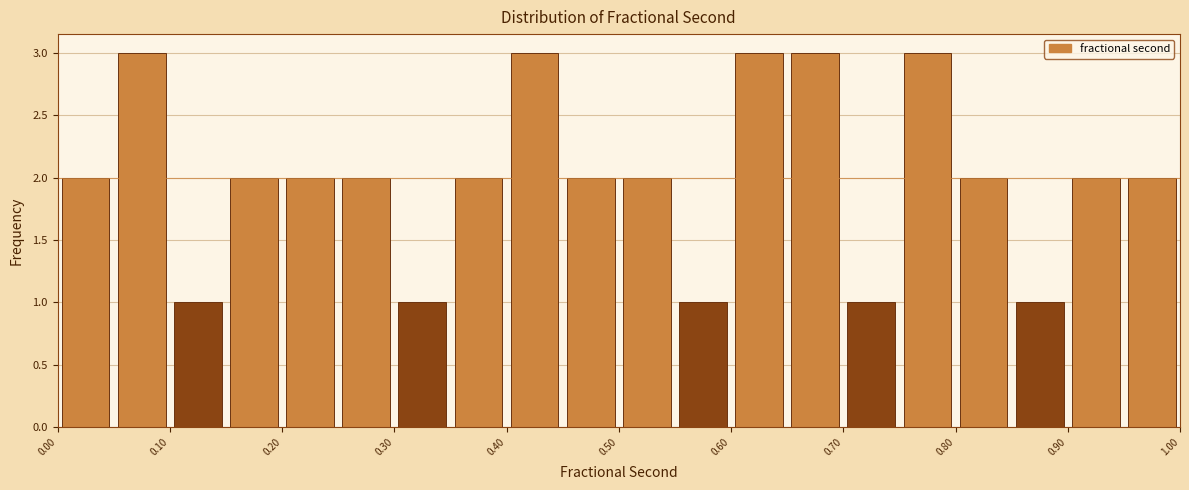

Reading left to right, list every bar in this chart as the range it spans on the x-axis followed by its height. The values are not printed on the chart, so give them approximately, as read against the axis.

0.00 to 0.05: 2
0.05 to 0.10: 3
0.10 to 0.15: 1
0.15 to 0.20: 2
0.20 to 0.25: 2
0.25 to 0.30: 2
0.30 to 0.35: 1
0.35 to 0.40: 2
0.40 to 0.45: 3
0.45 to 0.50: 2
0.50 to 0.55: 2
0.55 to 0.60: 1
0.60 to 0.65: 3
0.65 to 0.70: 3
0.70 to 0.75: 1
0.75 to 0.80: 3
0.80 to 0.85: 2
0.85 to 0.90: 1
0.90 to 0.95: 2
0.95 to 1.00: 2